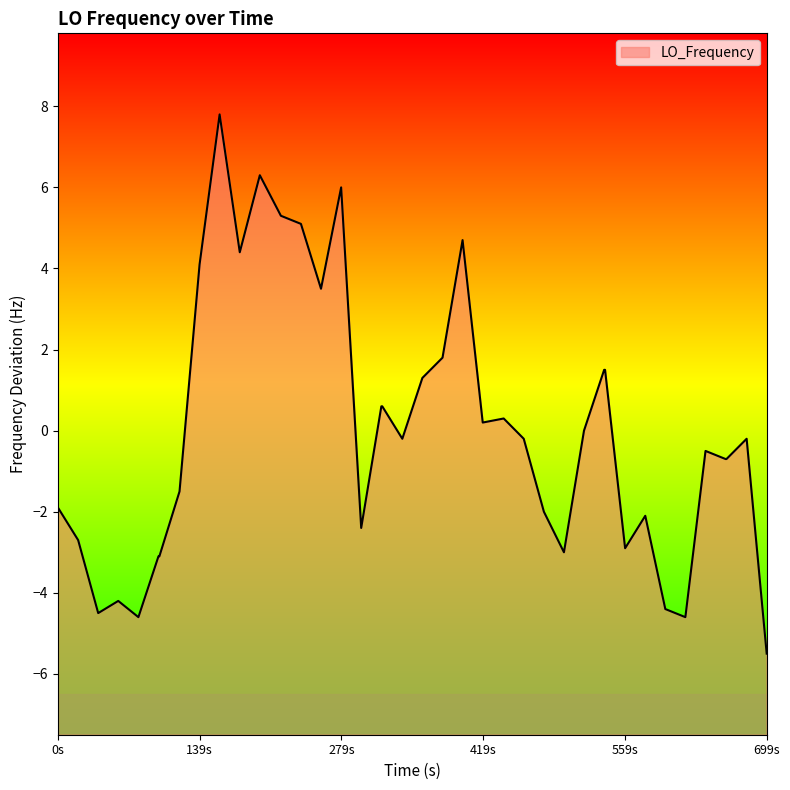

What is the difference between the maximum and minimum values?

13.3